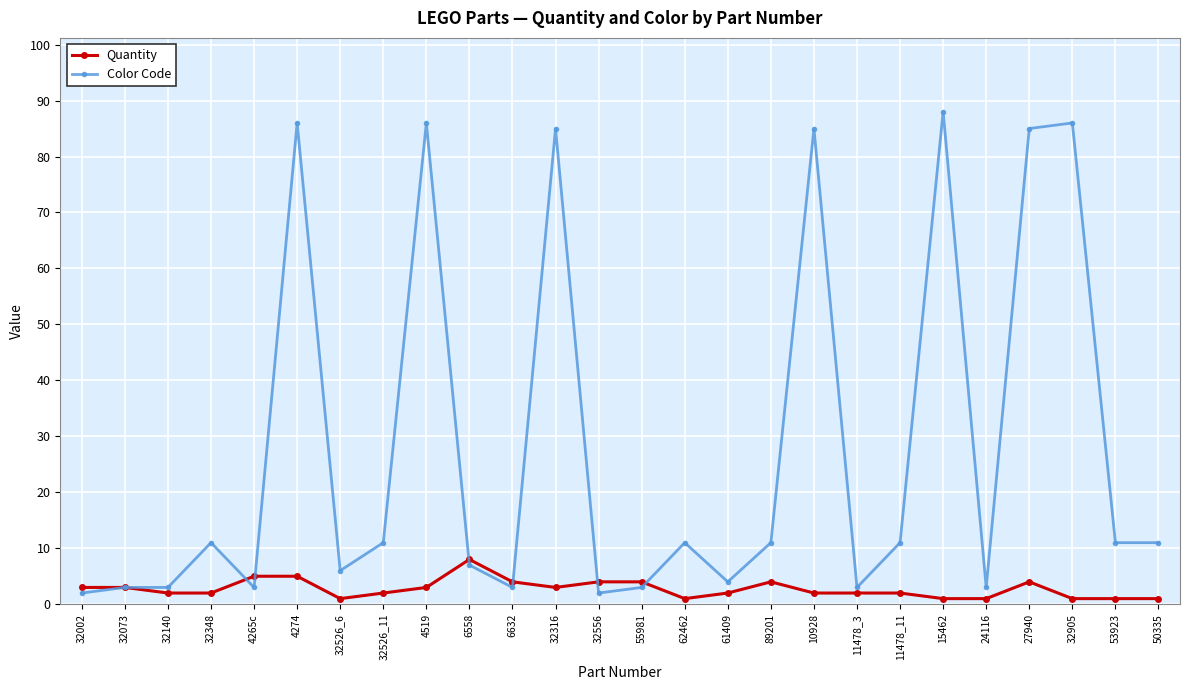

What is the label of the 12th point from the left?

32316